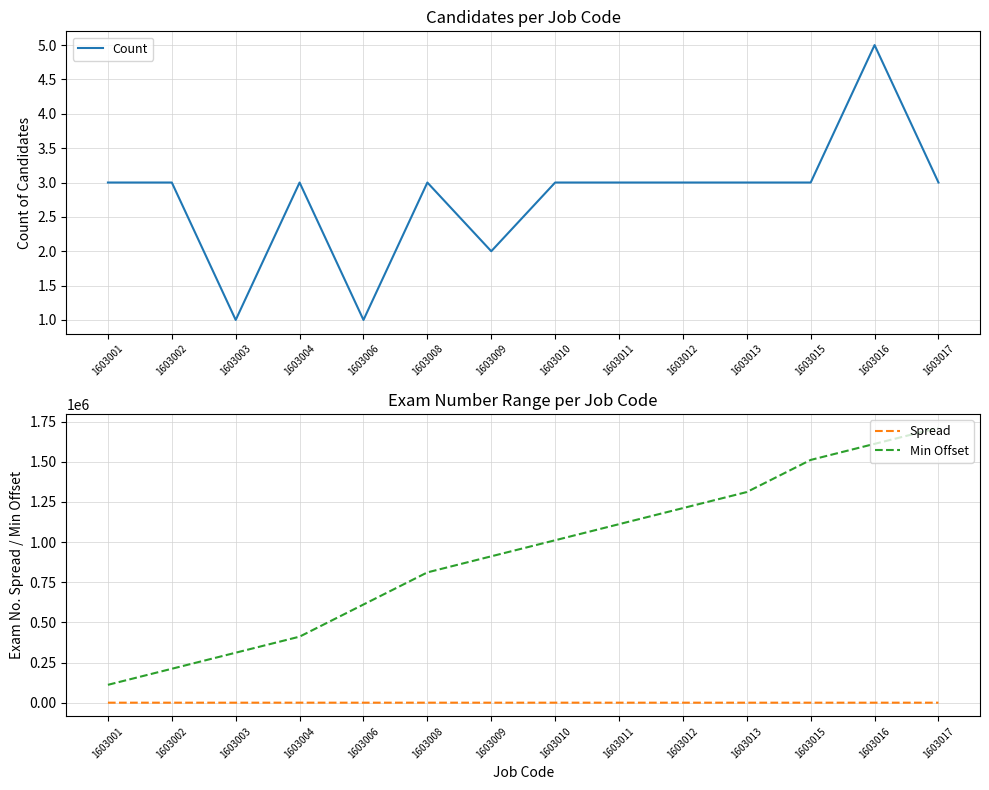

True or false: Min Offset and Count cross at least once.

False